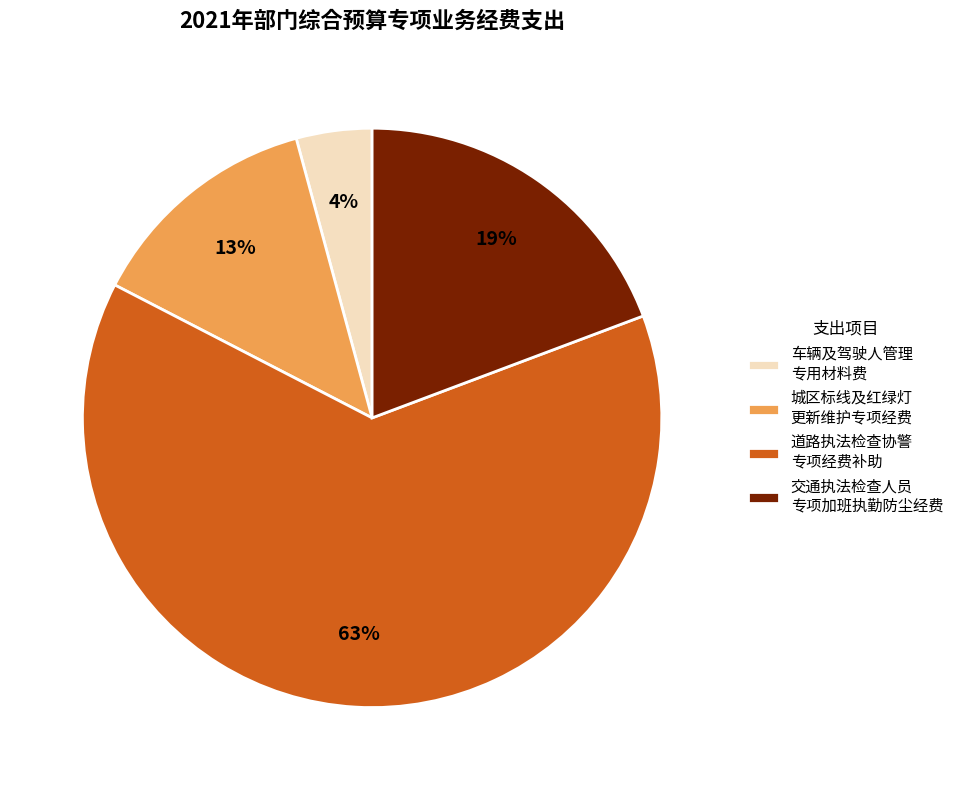

Which slice represents more than half of the pie?

道路执法检查协警 专项经费补助